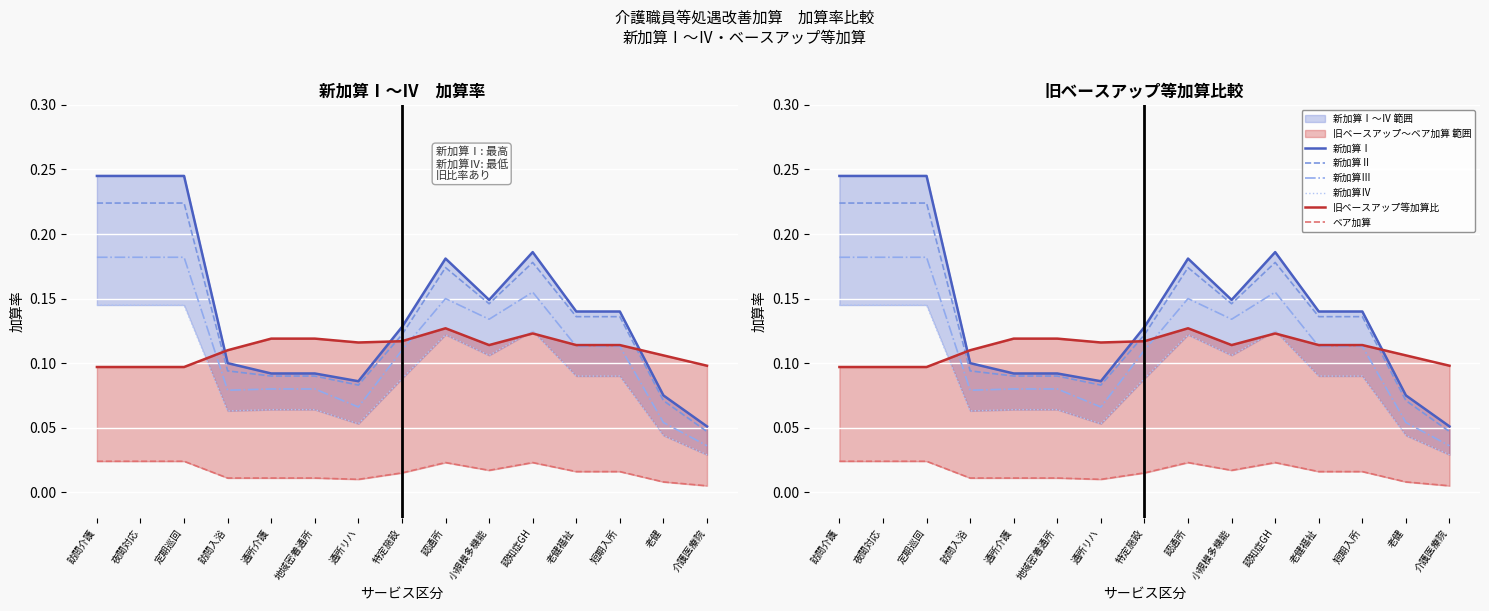

Where is the first local minimum for 新加算Ⅰ?

通所リハ